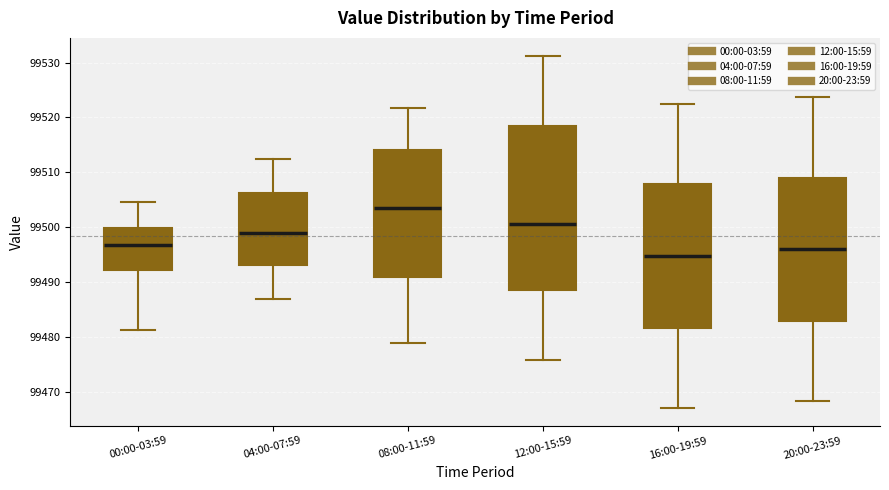

Reading left to right, transcribe this box plot: for each box, give where its median line is, the range the box spans, and where its two whiskers end, as read against the y-axis. The values are not printed on the chart, so give them approximately, as read against the axis.

00:00-03:59: median 99497, box 99492 to 99500, whiskers 99481 to 99505
04:00-07:59: median 99499, box 99493 to 99506, whiskers 99487 to 99512
08:00-11:59: median 99504, box 99491 to 99514, whiskers 99479 to 99522
12:00-15:59: median 99501, box 99489 to 99519, whiskers 99476 to 99531
16:00-19:59: median 99495, box 99482 to 99508, whiskers 99467 to 99523
20:00-23:59: median 99496, box 99483 to 99509, whiskers 99468 to 99524